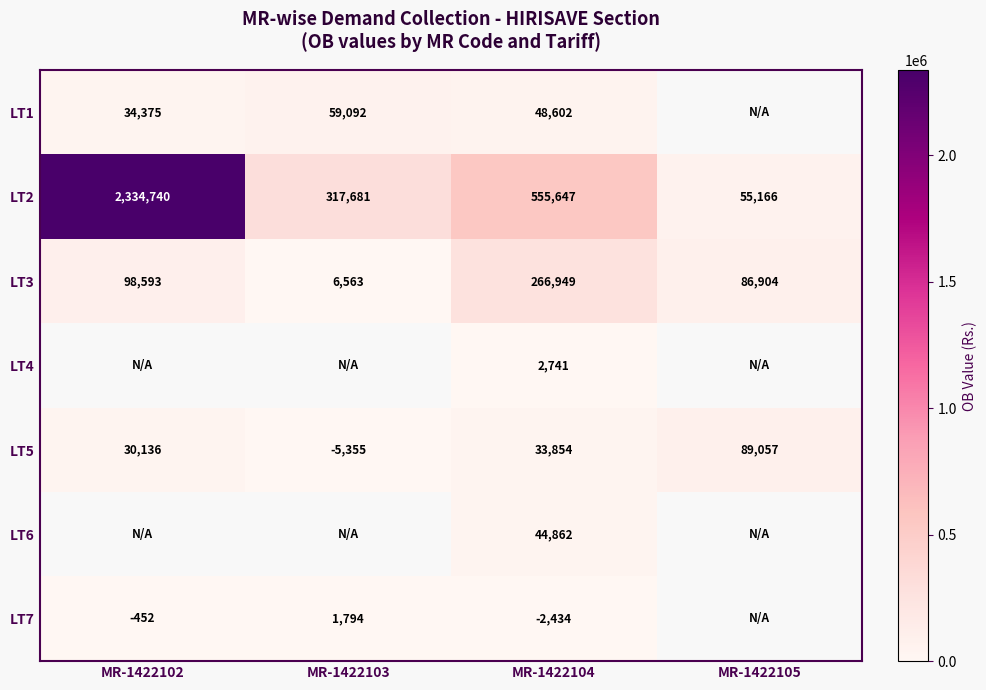

Is it true that LT2 equals 997199.6 at MR-1422104?

False